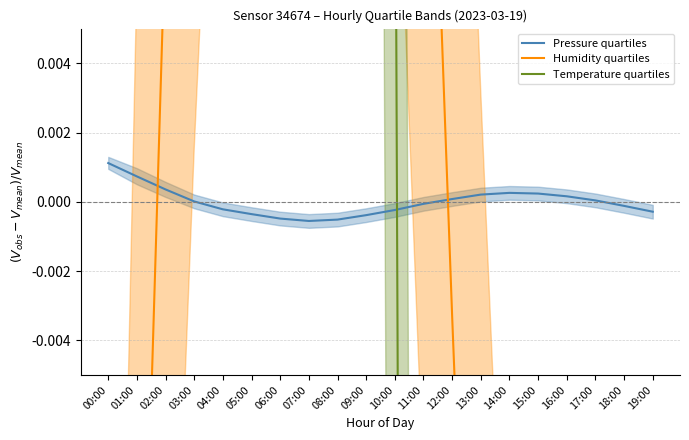

Reading right to left, extract all data points from this chart.

Pressure quartiles: 19:00=-0.0	18:00=-0.0	17:00=0.0	16:00=0.0	15:00=0.0	14:00=0.0	13:00=0.0	12:00=0.0	11:00=-0.0	10:00=-0.0	09:00=-0.0	08:00=-0.0	07:00=-0.0	06:00=-0.0	05:00=-0.0	04:00=-0.0	03:00=0.0	02:00=0.0	01:00=0.0	00:00=0.0
Humidity quartiles: 19:00=-0.1	18:00=-0.1	17:00=-0.1	16:00=-0.1	15:00=-0.1	14:00=-0.0	13:00=-0.0	12:00=-0.0	11:00=0.0	10:00=0.0	09:00=0.1	08:00=0.1	07:00=0.1	06:00=0.1	05:00=0.1	04:00=0.0	03:00=0.0	02:00=0.0	01:00=-0.0	00:00=-0.1
Temperature quartiles: 19:00=-0.1	18:00=-0.3	17:00=-0.5	16:00=-0.6	15:00=-0.6	14:00=-0.6	13:00=-0.5	12:00=-0.4	11:00=-0.2	10:00=0.0	09:00=0.2	08:00=0.3	07:00=0.4	06:00=0.5	05:00=0.5	04:00=0.5	03:00=0.4	02:00=0.4	01:00=0.3	00:00=0.1